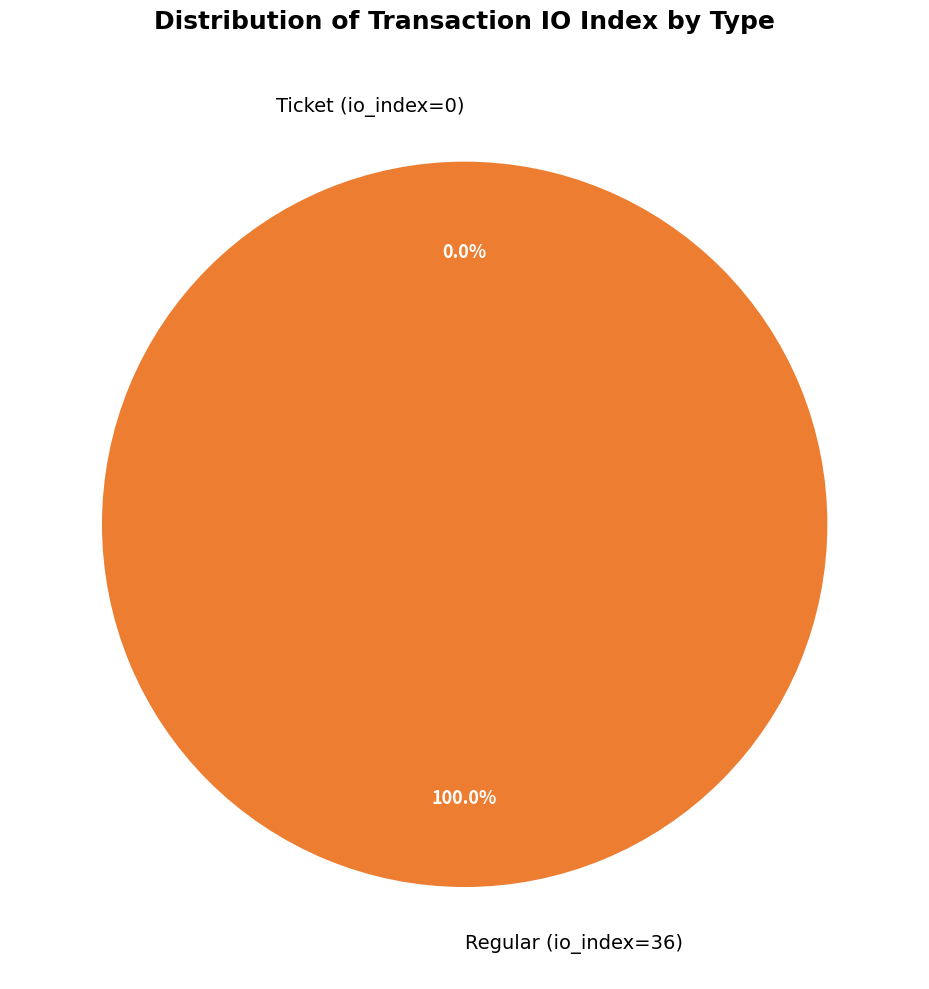

Between Regular (io_index=36) and Ticket (io_index=0), which is larger?

Regular (io_index=36)